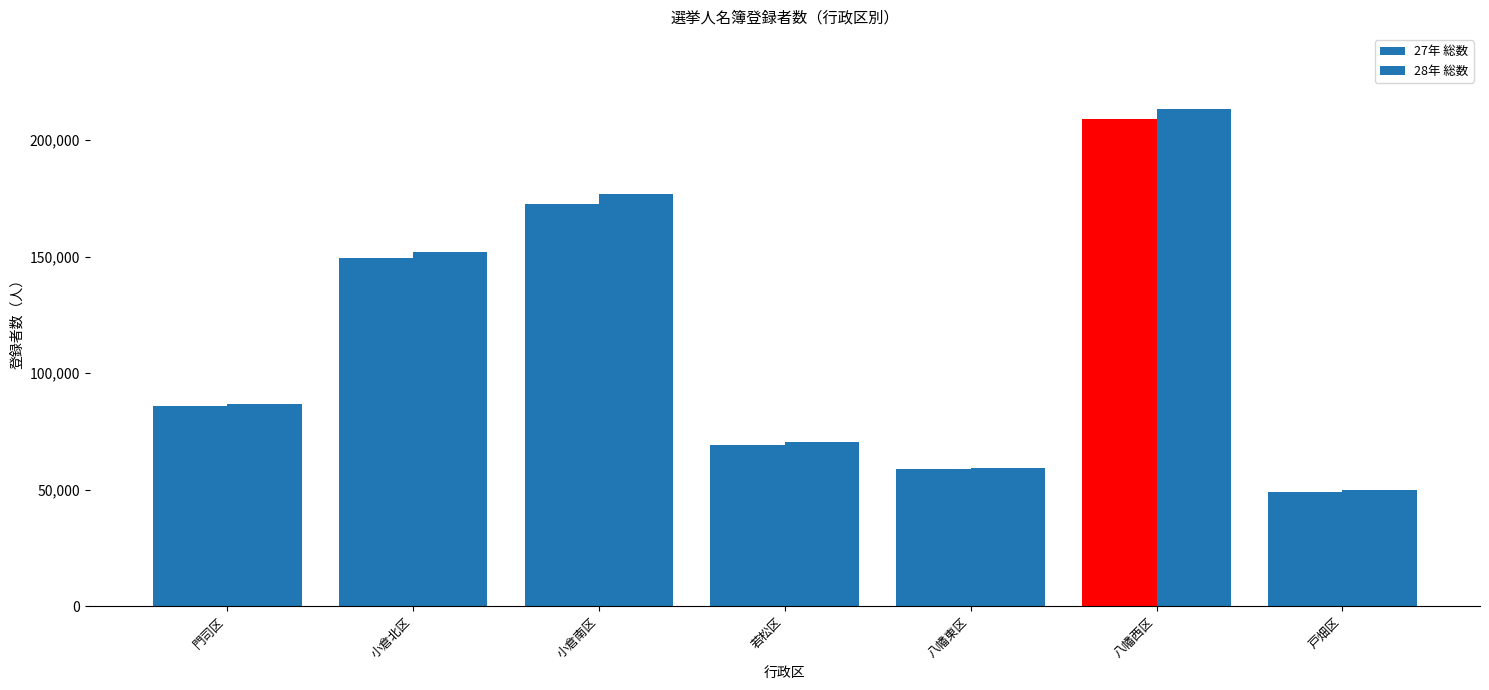

How many bars are there in each group?

2